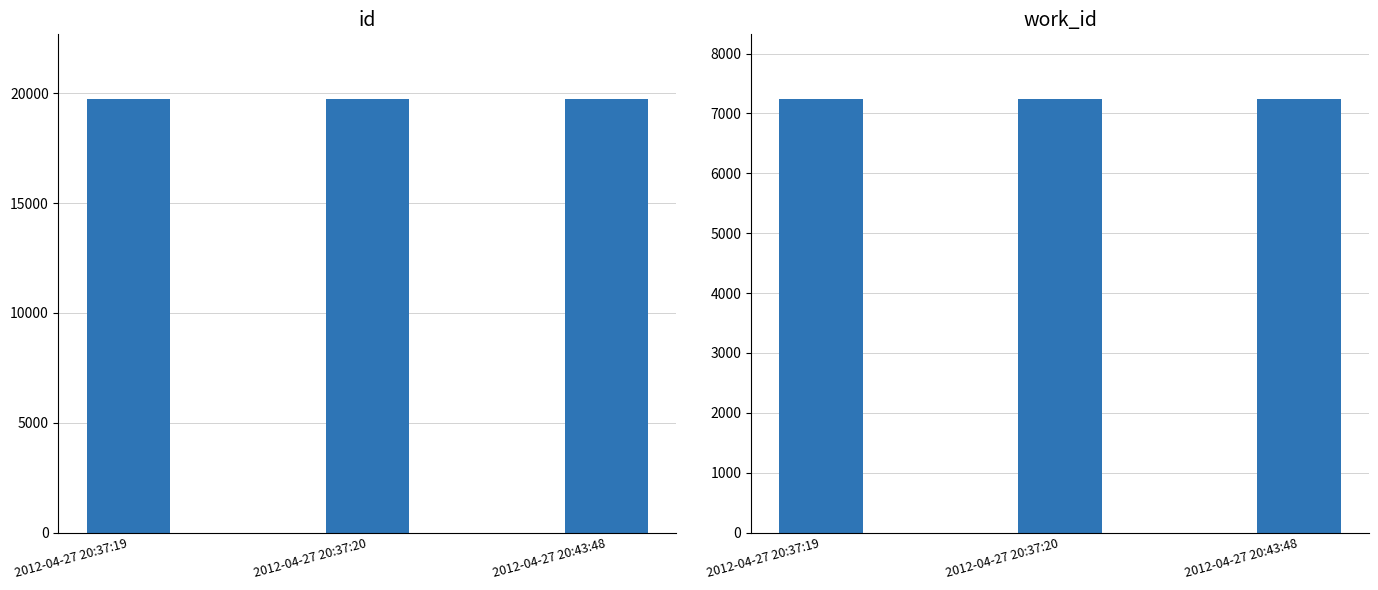

Reading left to right, what are all the values shown in this chart?

id: 19731	19732	19733
work_id: 7235	7235	7236